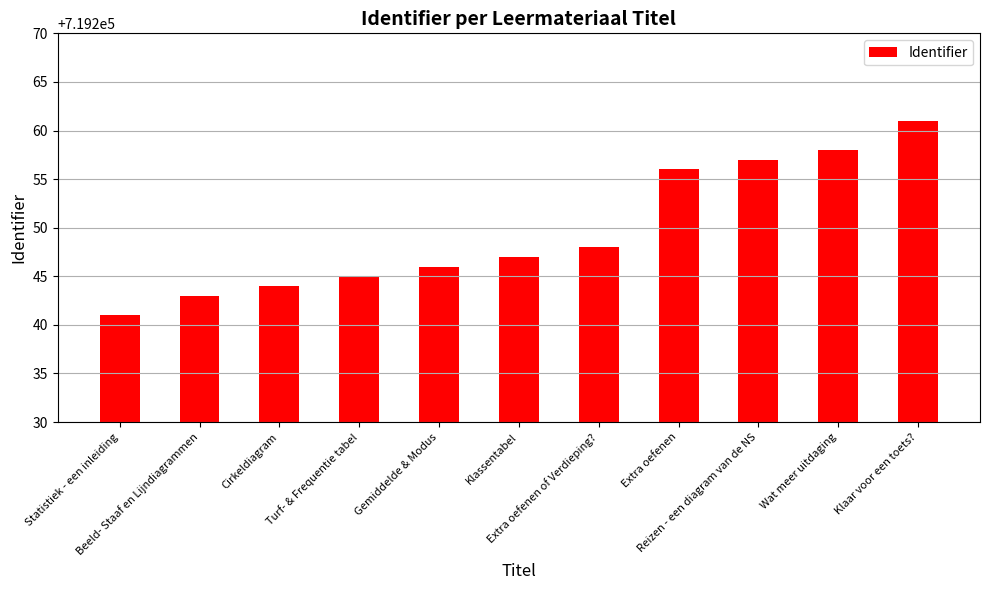

What is the difference between the maximum and minimum values?

20